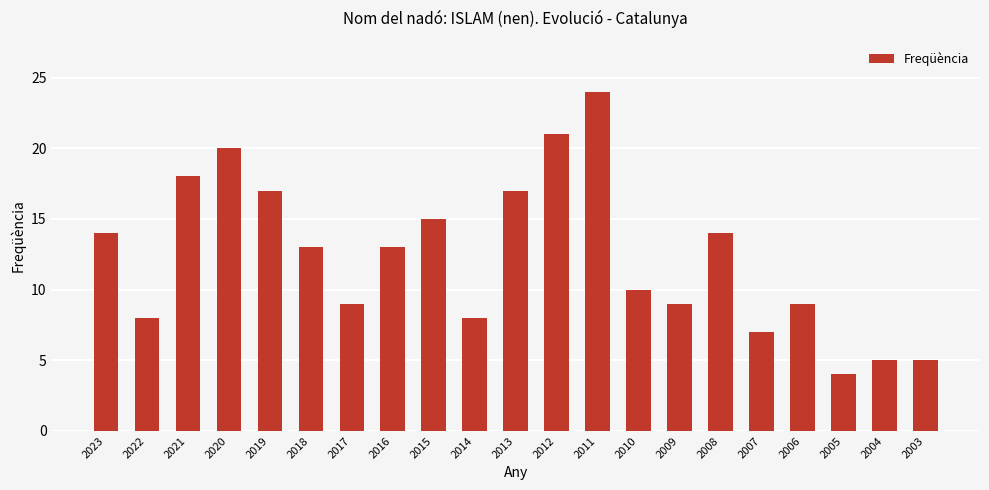

What is the sum of all values?

260